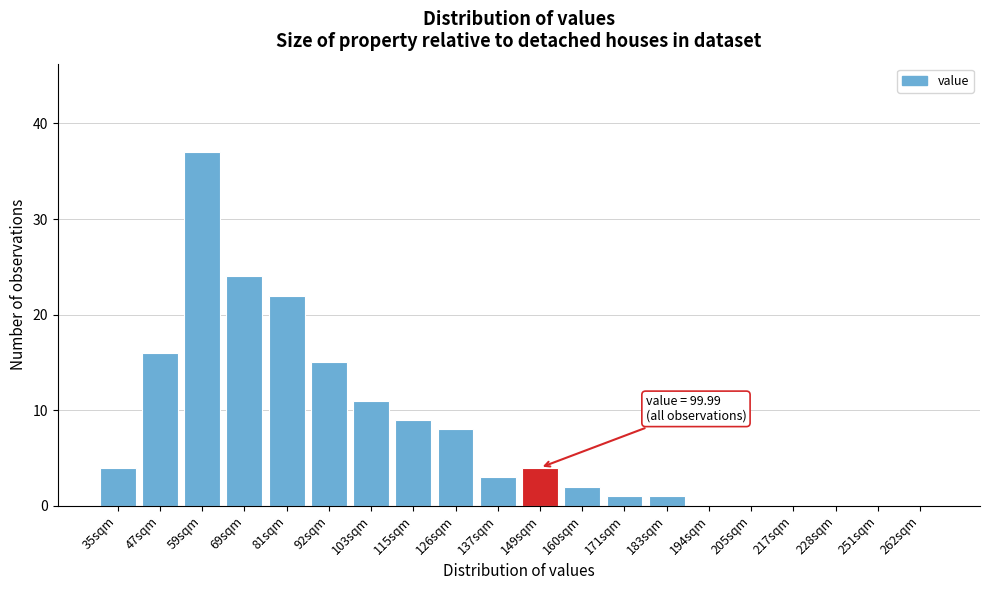

Reading right to left, extract all data points from this chart.

262sqm=0	251sqm=0	228sqm=0	217sqm=0	205sqm=0	194sqm=0	183sqm=1	171sqm=1	160sqm=2	149sqm=4	137sqm=3	126sqm=8	115sqm=9	103sqm=11	92sqm=15	81sqm=22	69sqm=24	59sqm=37	47sqm=16	35sqm=4